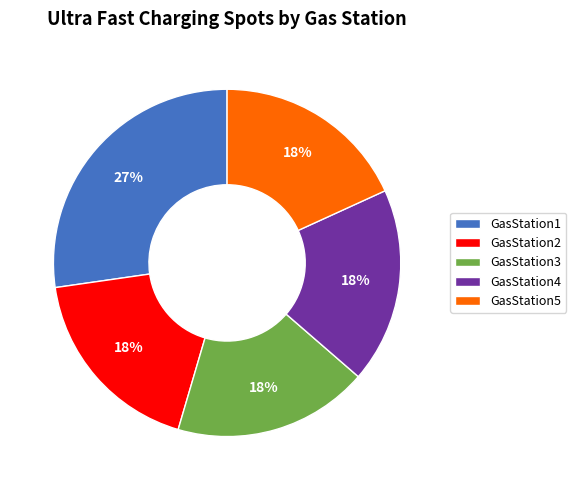

True or false: GasStation1 accounts for 27% of the total.

True